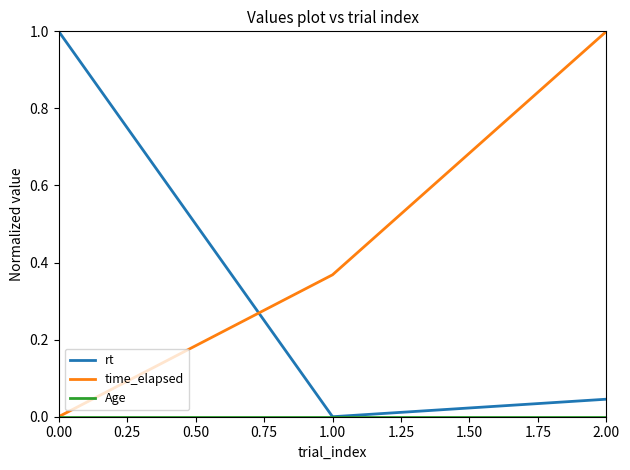

At which category is the sum across all series the highest?

2.00